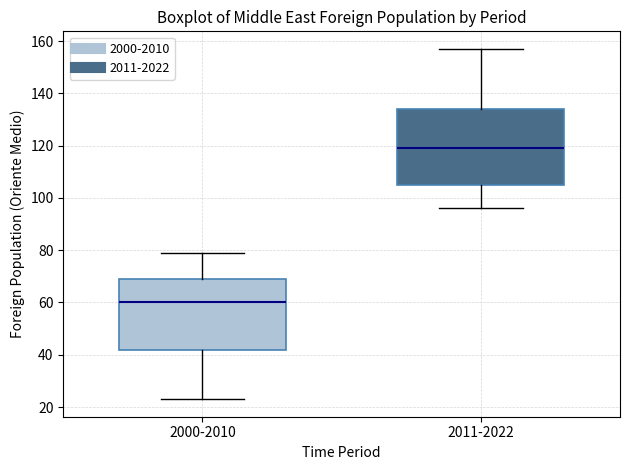

Which box is the tallest, from its lower edge to its upper edge?

2011-2022